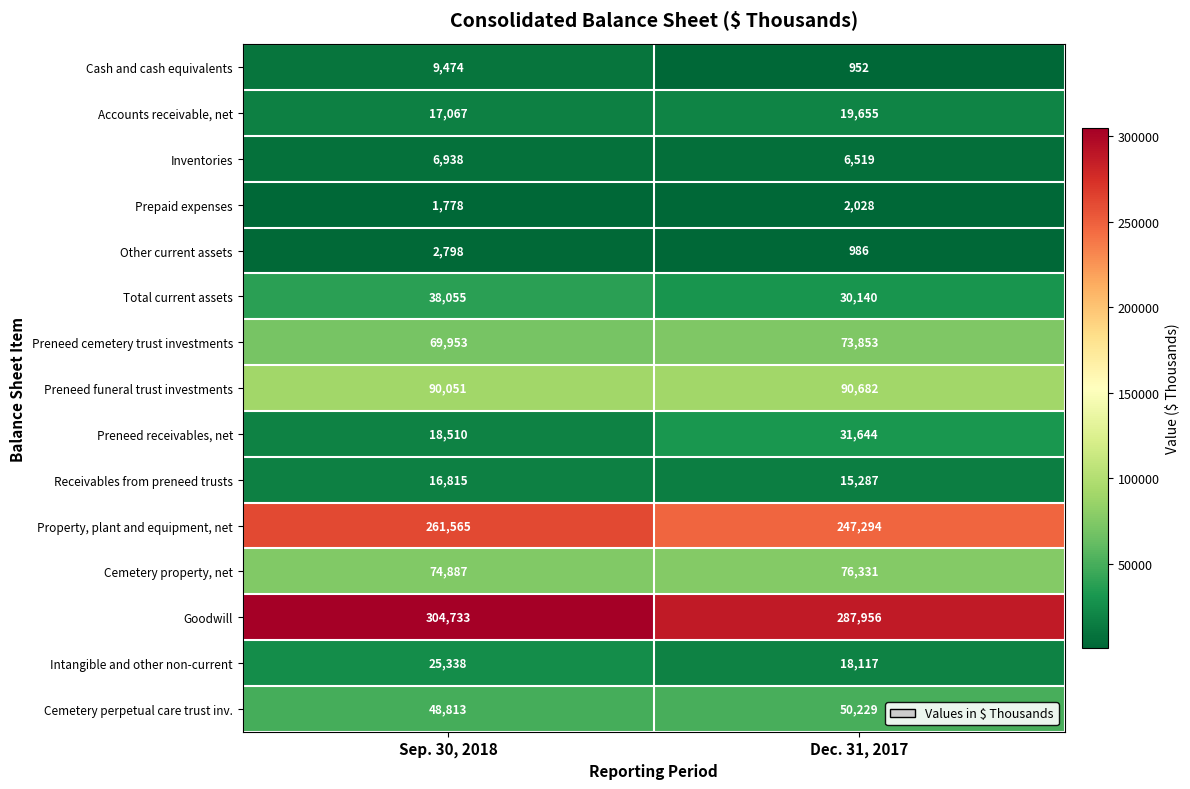

Reading left to right, list all the values displayed in this chart.

Cash and cash equivalents: 9474	952
Accounts receivable, net: 17067	19655
Inventories: 6938	6519
Prepaid expenses: 1778	2028
Other current assets: 2798	986
Total current assets: 38055	30140
Preneed cemetery trust investments: 69953	73853
Preneed funeral trust investments: 90051	90682
Preneed receivables, net: 18510	31644
Receivables from preneed trusts: 16815	15287
Property, plant and equipment, net: 261565	247294
Cemetery property, net: 74887	76331
Goodwill: 304733	287956
Intangible and other non-current: 25338	18117
Cemetery perpetual care trust inv.: 48813	50229